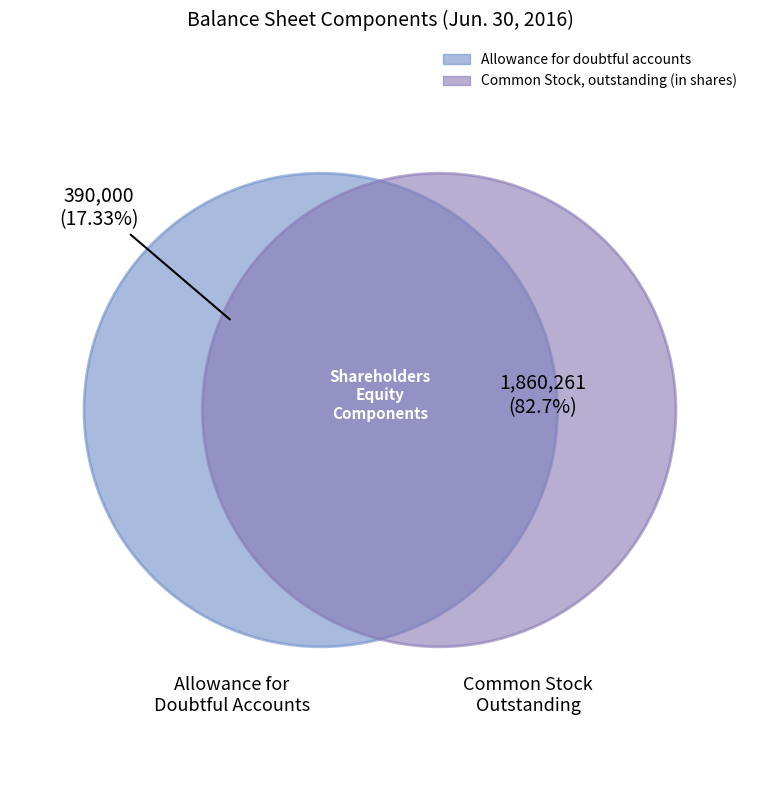

Does Common Stock, outstanding (in shares) represent more than half of the total?

Yes